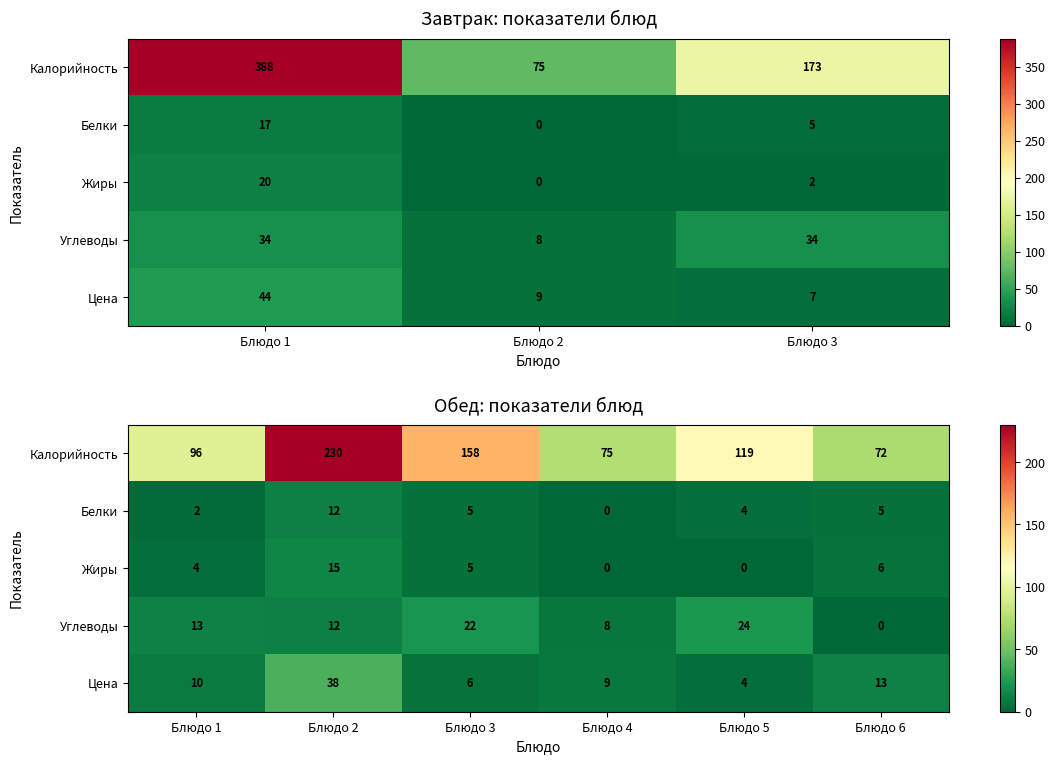

What is the difference between the maximum and second lowest values in the Цена series?

32.0